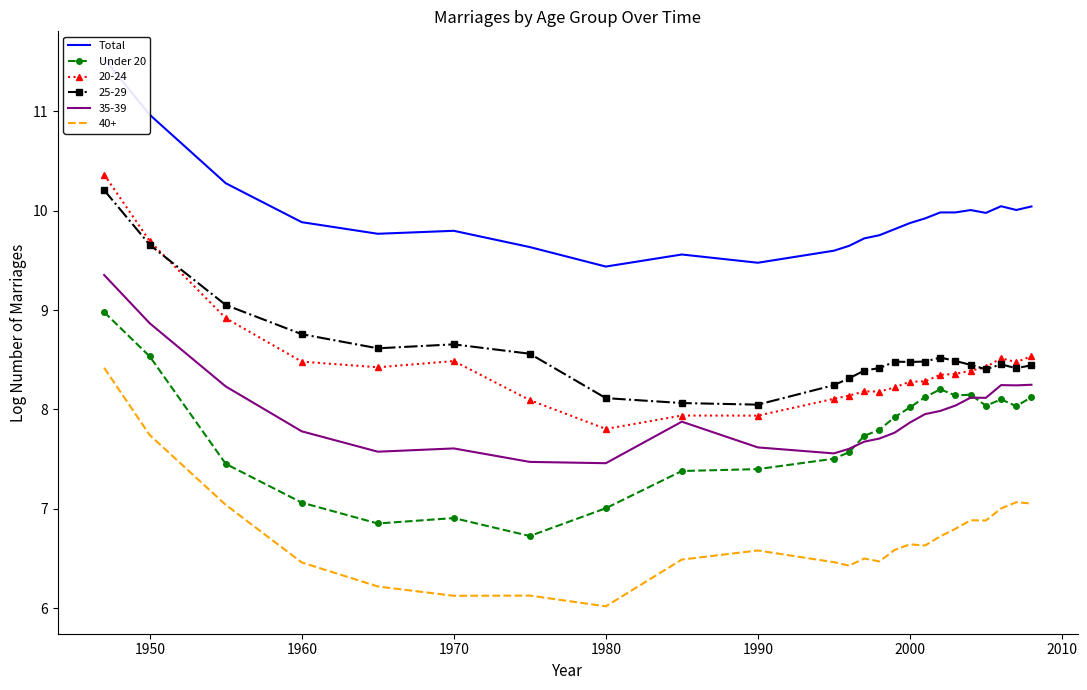

True or false: Total and Under 20 cross at least once.

False